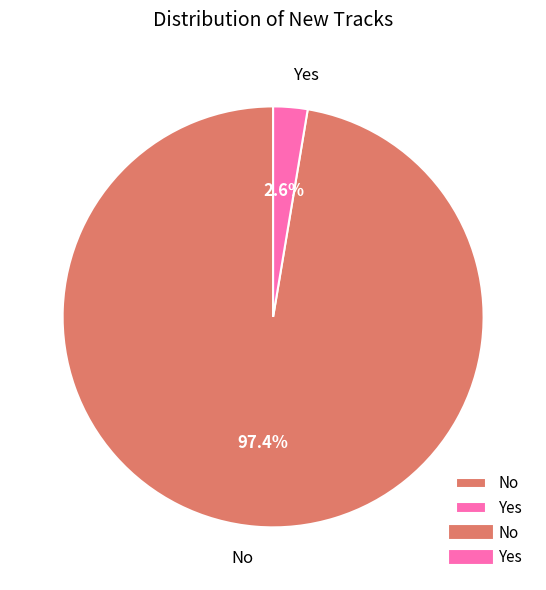

To the nearest percent, what is the difference between the largest and smallest slice percentages?

95%